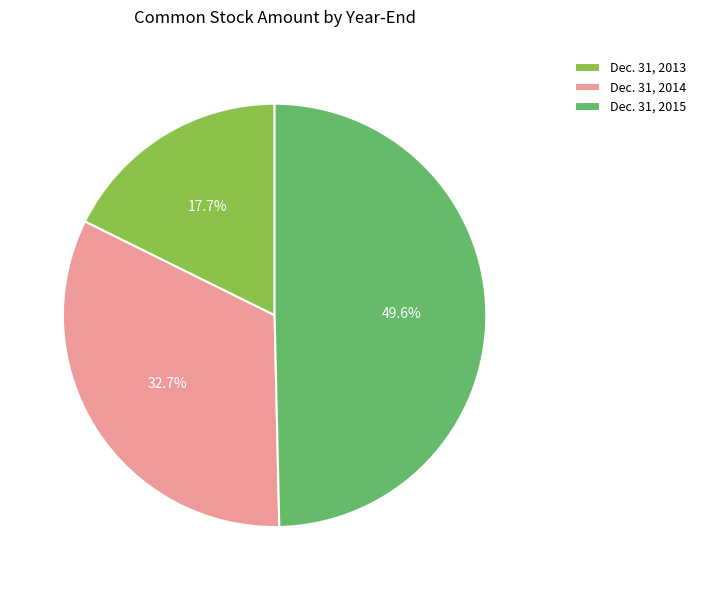

Rank the categories by value from lowest to highest.

Dec. 31, 2013, Dec. 31, 2014, Dec. 31, 2015